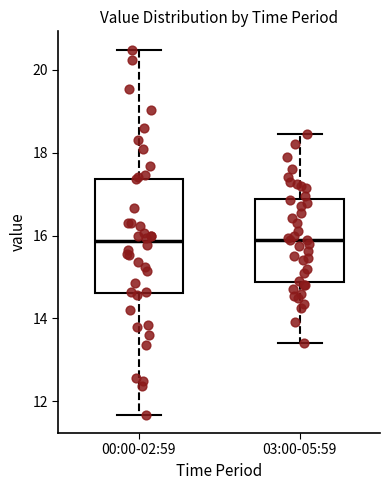

Reading left to right, transcribe this box plot: for each box, give where its median line is, the range the box spans, and where its two whiskers end, as read against the y-axis. The values are not printed on the chart, so give them approximately, as read against the axis.

00:00-02:59: median 15.8, box 14.6 to 17.4, whiskers 11.6 to 20.4
03:00-05:59: median 15.8, box 14.8 to 16.8, whiskers 13.4 to 18.4